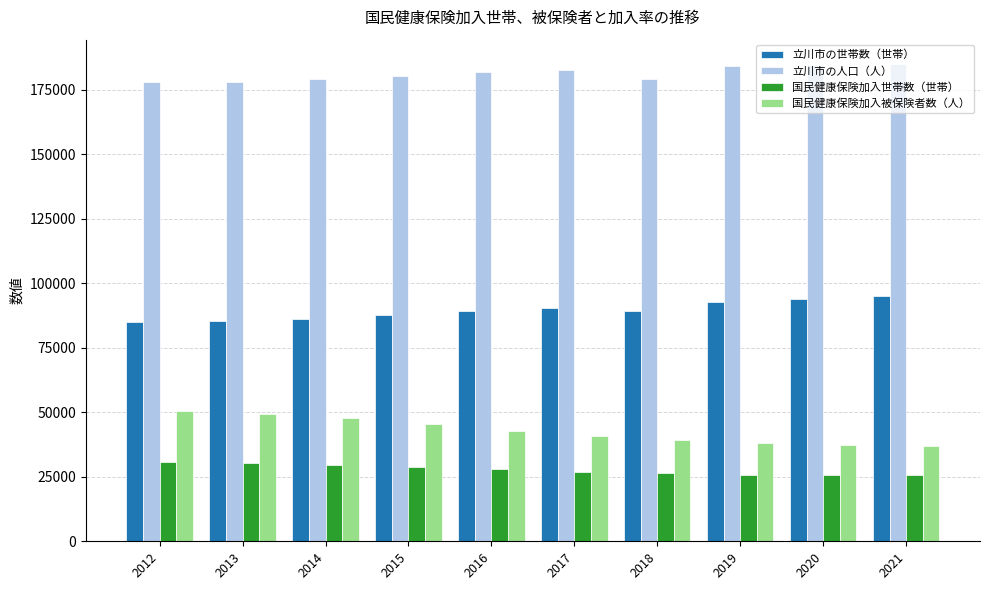

How many categories are shown in the chart?

10